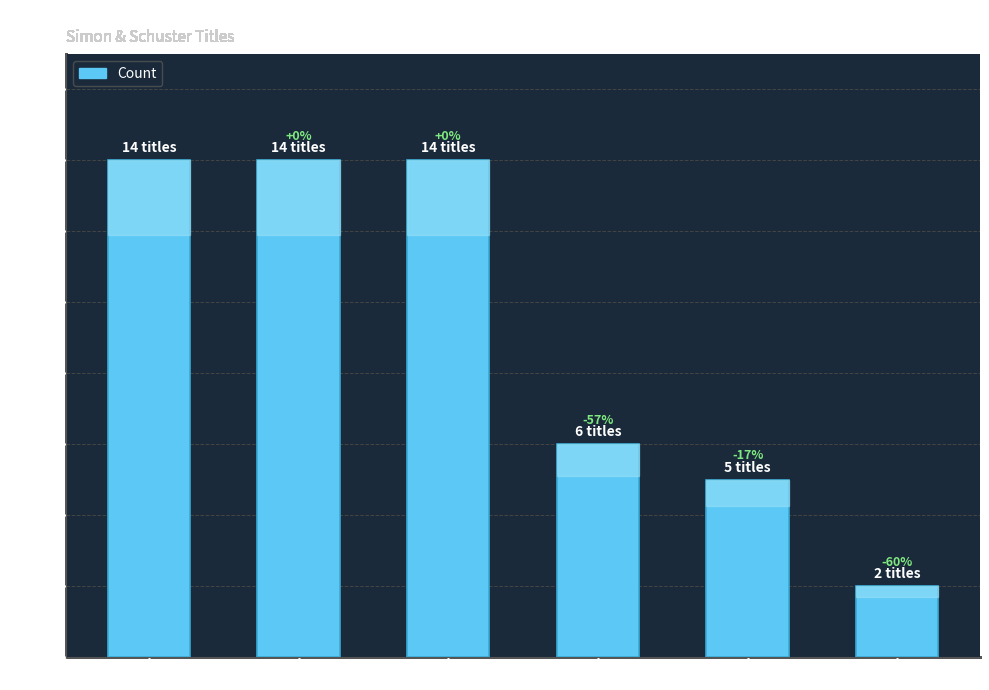

Reading left to right, transcribe all the data shown in this chart.

14	14	14	6	5	2